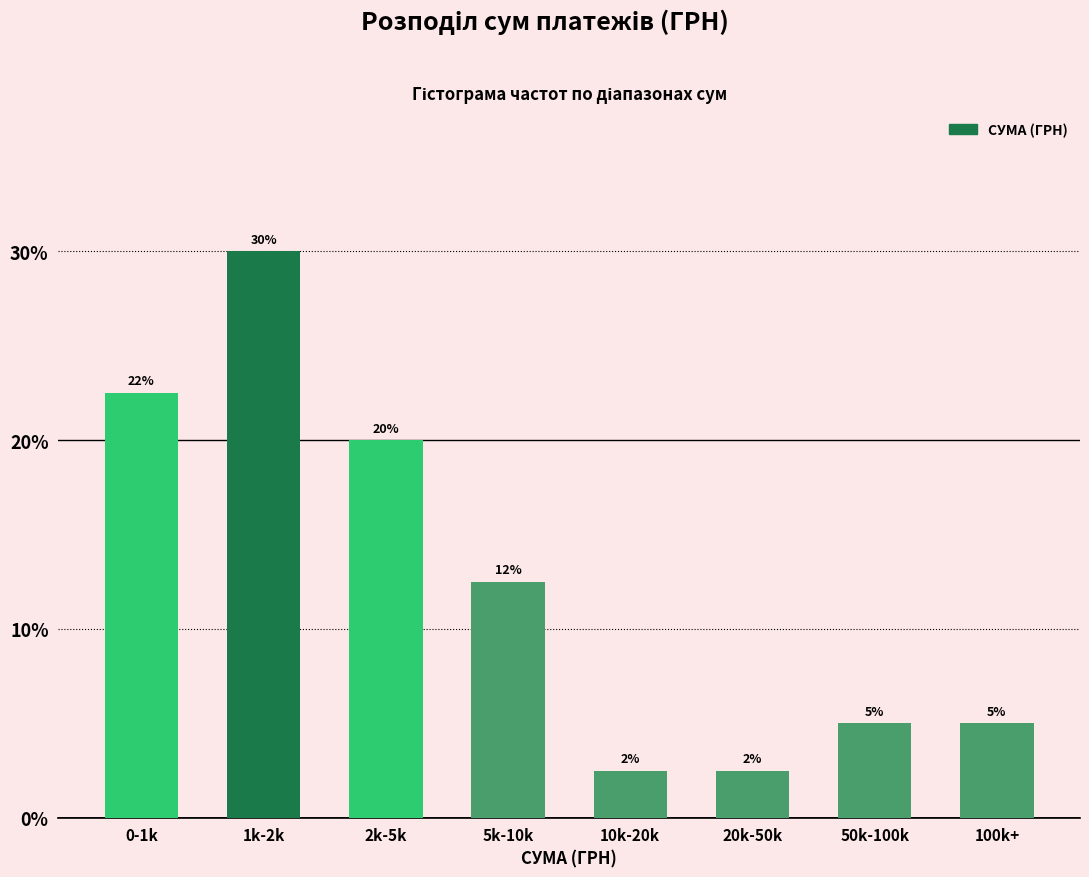

Approximately how many times larger is the value at 50k-100k compared to 100k+?

1.0